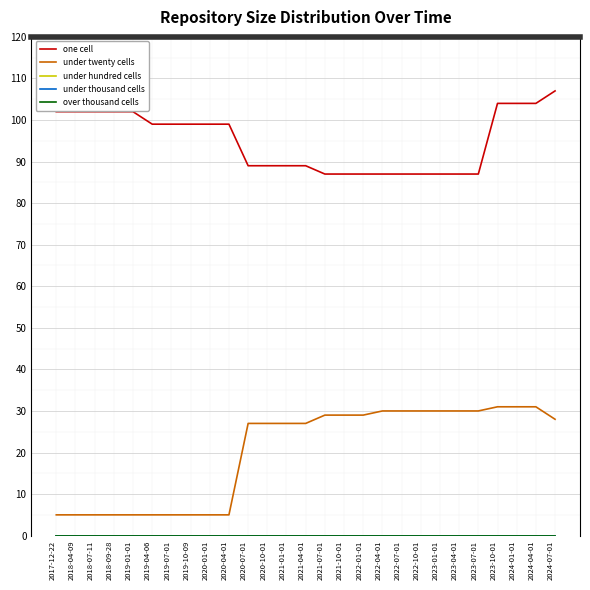

What are all the series names shown in the legend?

one cell, under twenty cells, under hundred cells, under thousand cells, over thousand cells